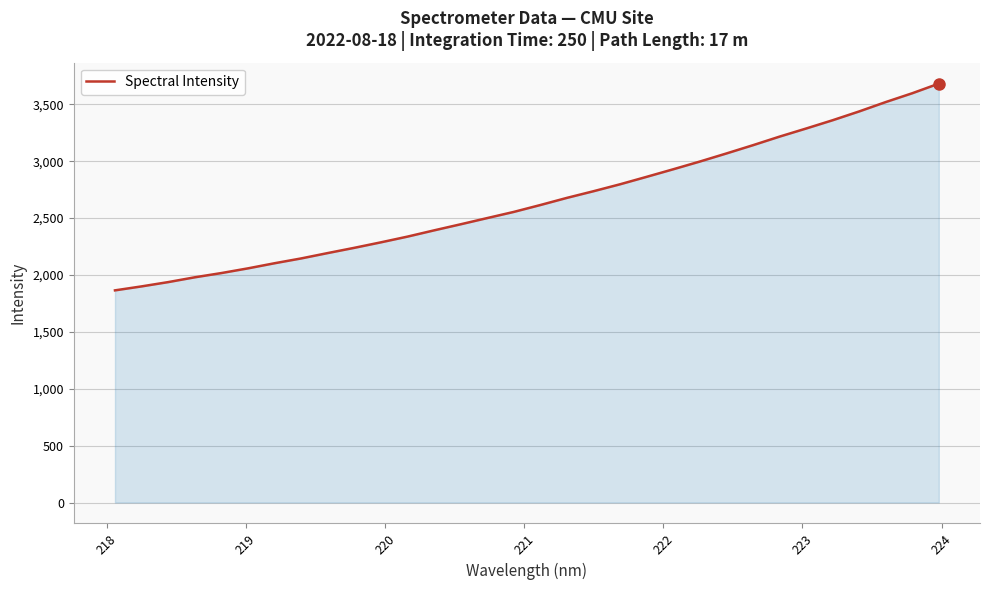

What is the difference between the maximum and minimum values?

1817.0